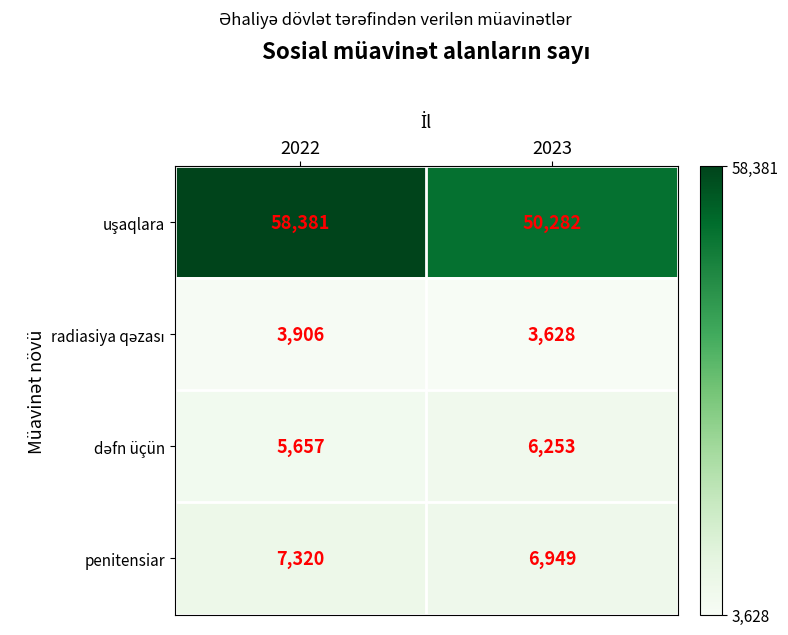

What is the sum of all penitensiar values?

14269